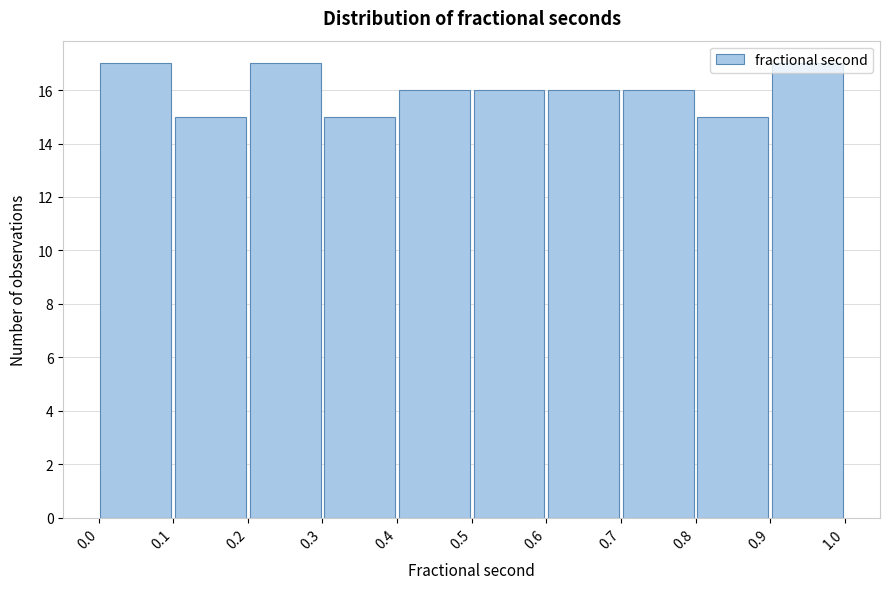

How tall is the bar that spans 0.9 to 1.0 on the x-axis? The values are not printed on the chart, so give them approximately, as read against the axis.

17